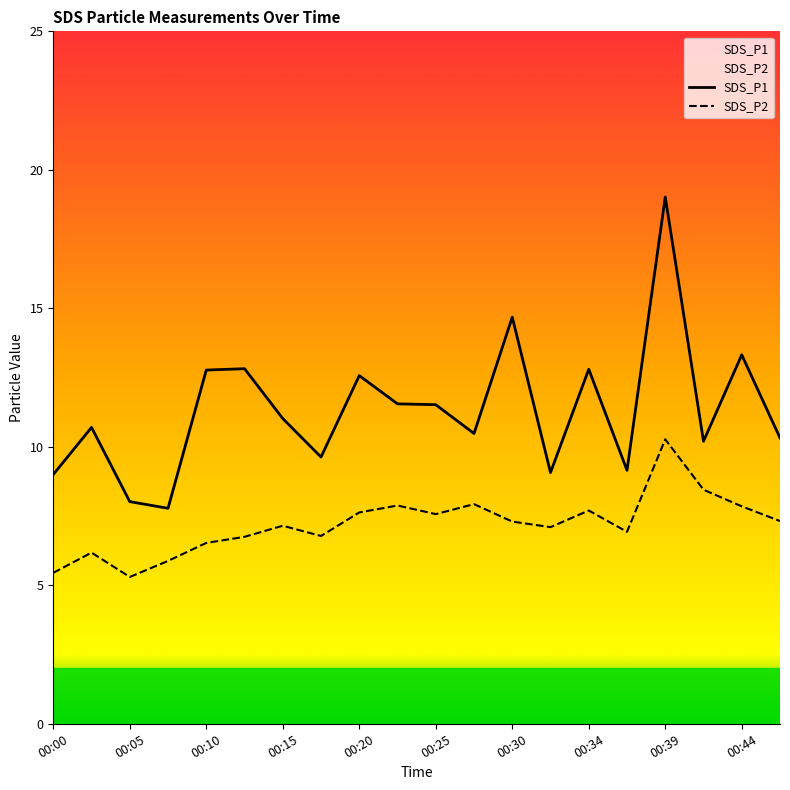

What is the difference between the second highest and second lowest values in the SDS_P1 series?

6.7